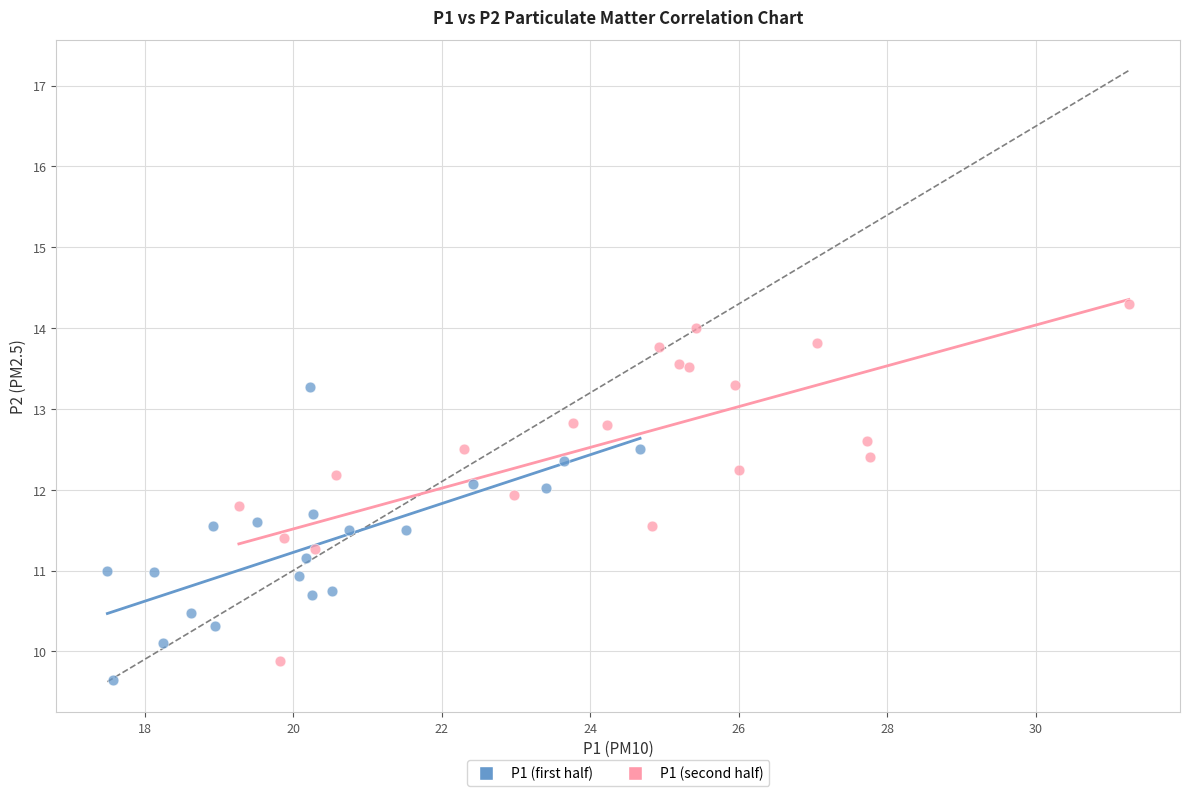

Which series has the largest Y range (max minus min)?

P1 (second half)